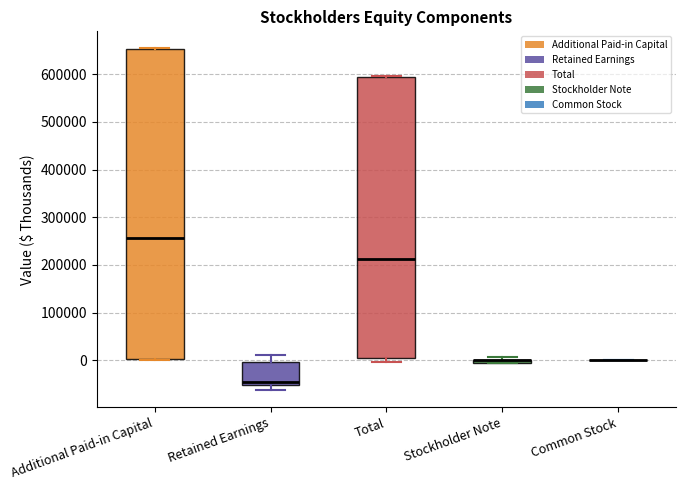

Which box is the tallest, from its lower edge to its upper edge?

Additional Paid-in Capital